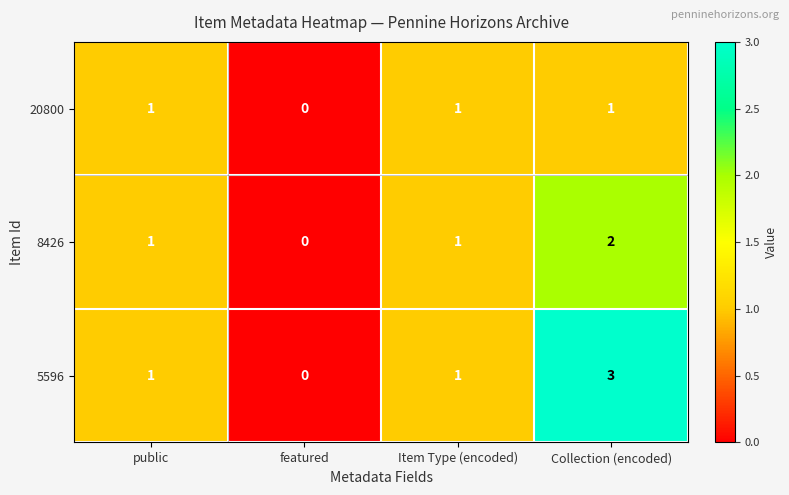

At which category is the sum across all series the highest?

Collection (encoded)